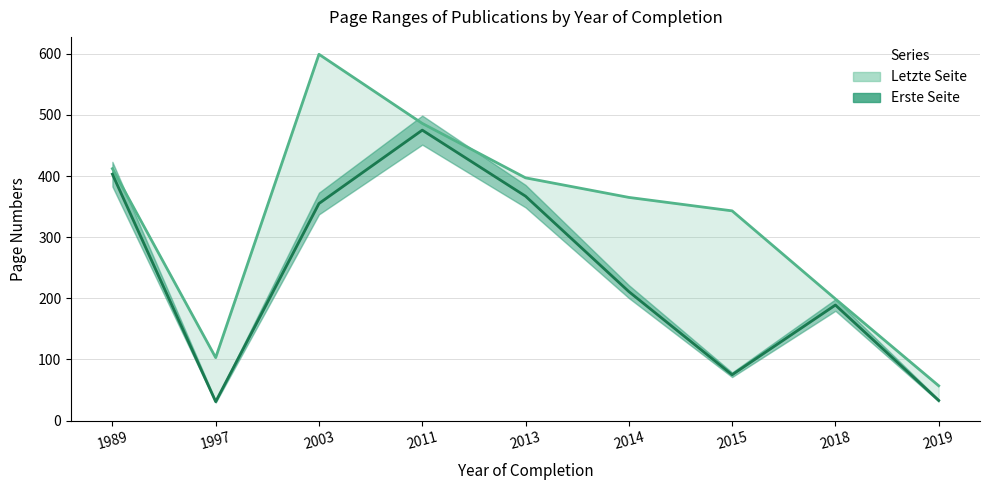

What is the sum of all Letzte Seite (line) values?

2961